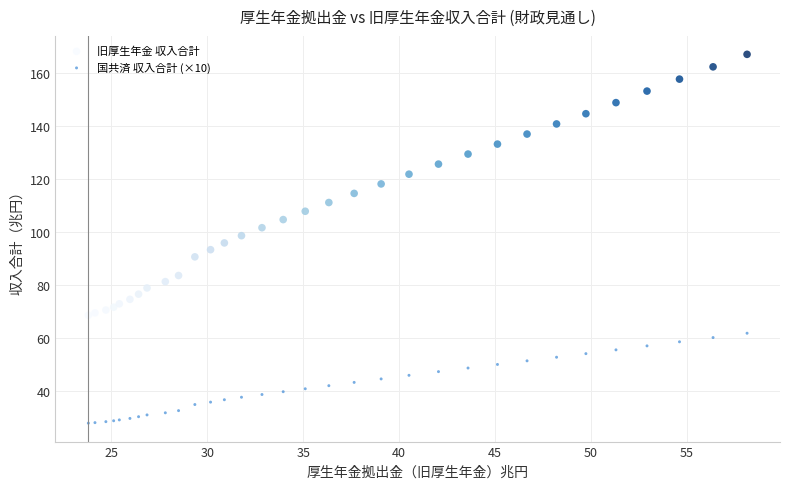

What is the X range (max minus min) for the scatter plot?

34.3